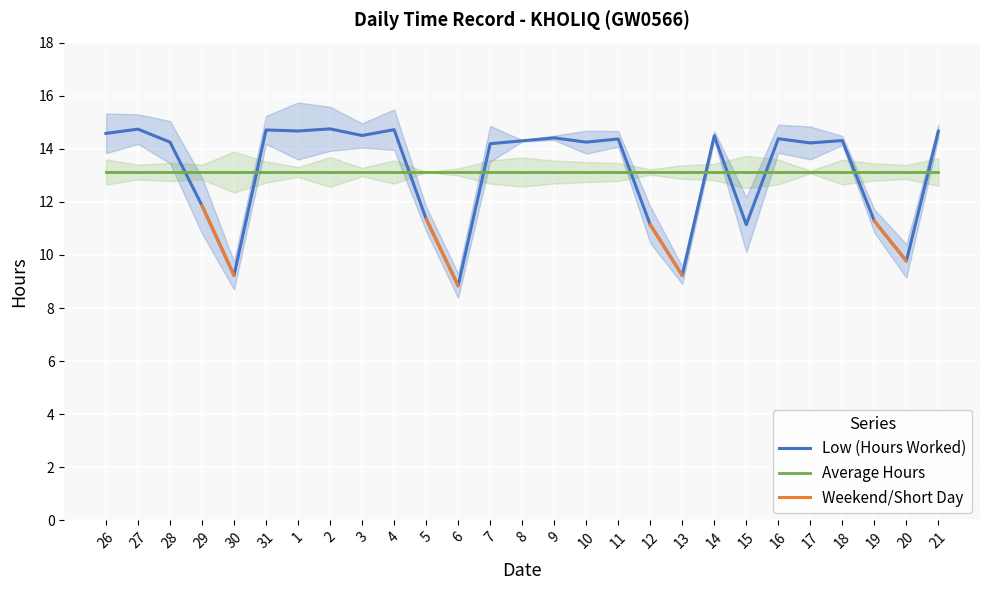

What are all the series names shown in the legend?

Low (Hours Worked), Average Hours, Weekend/Short Day